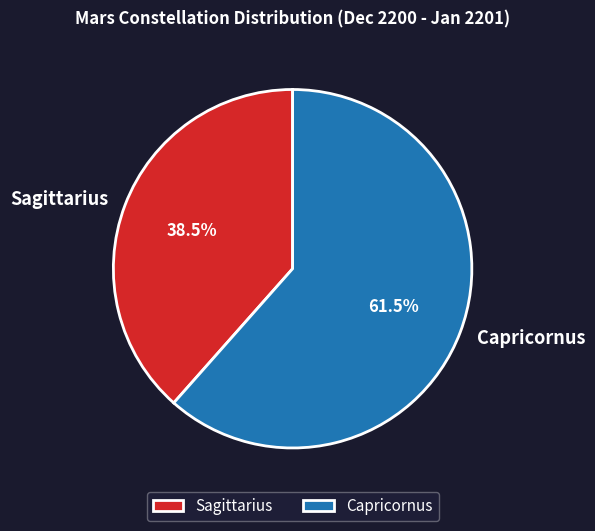

Which slice represents more than half of the pie?

Capricornus